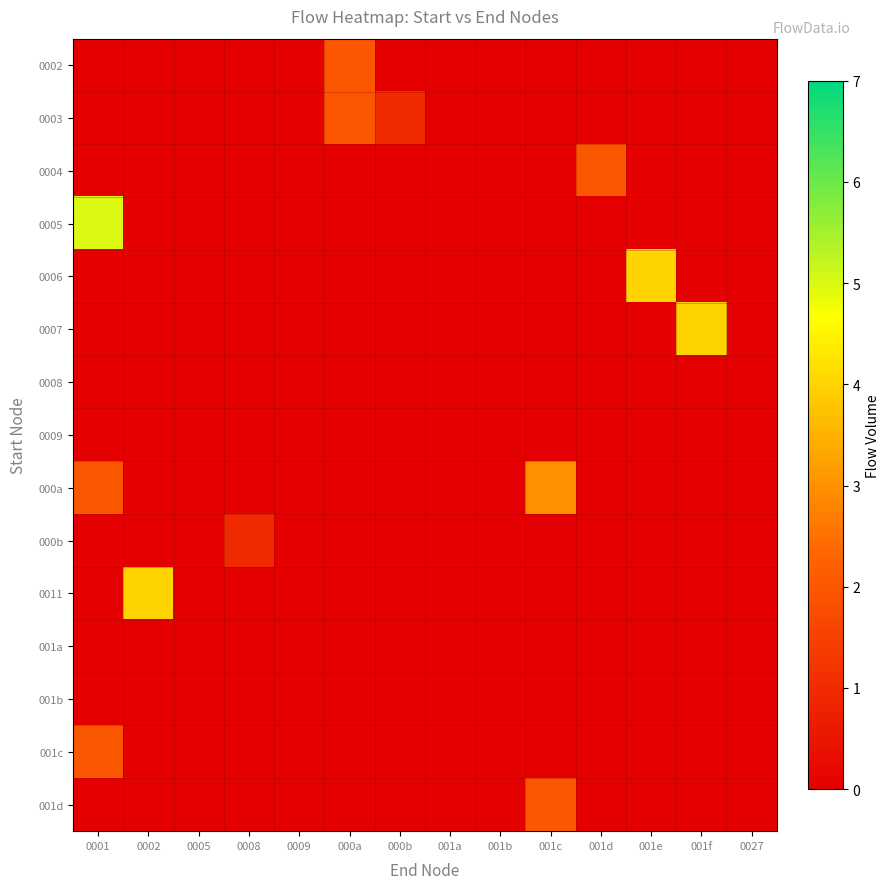

What is the total value across all series at 0005?

-13